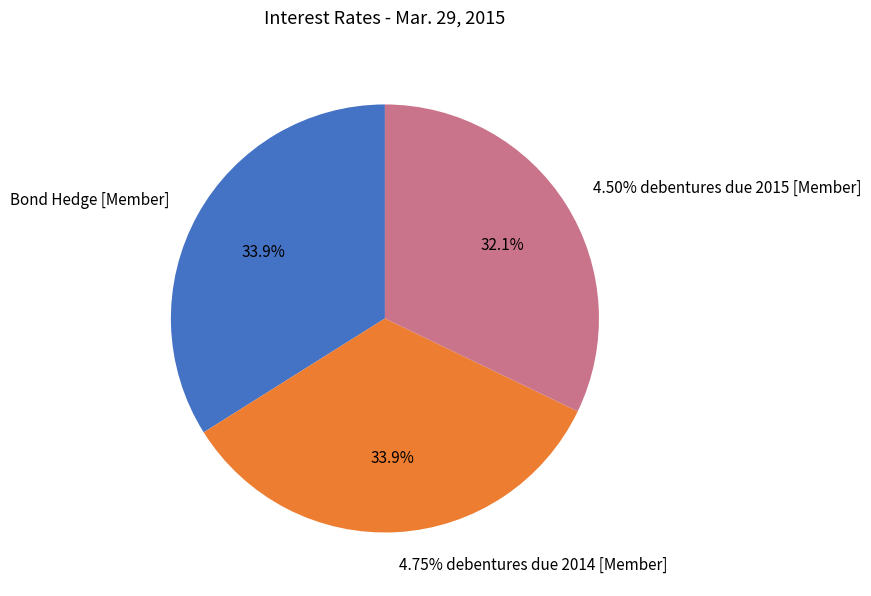

What is the largest slice in the pie chart?

Bond Hedge [Member]